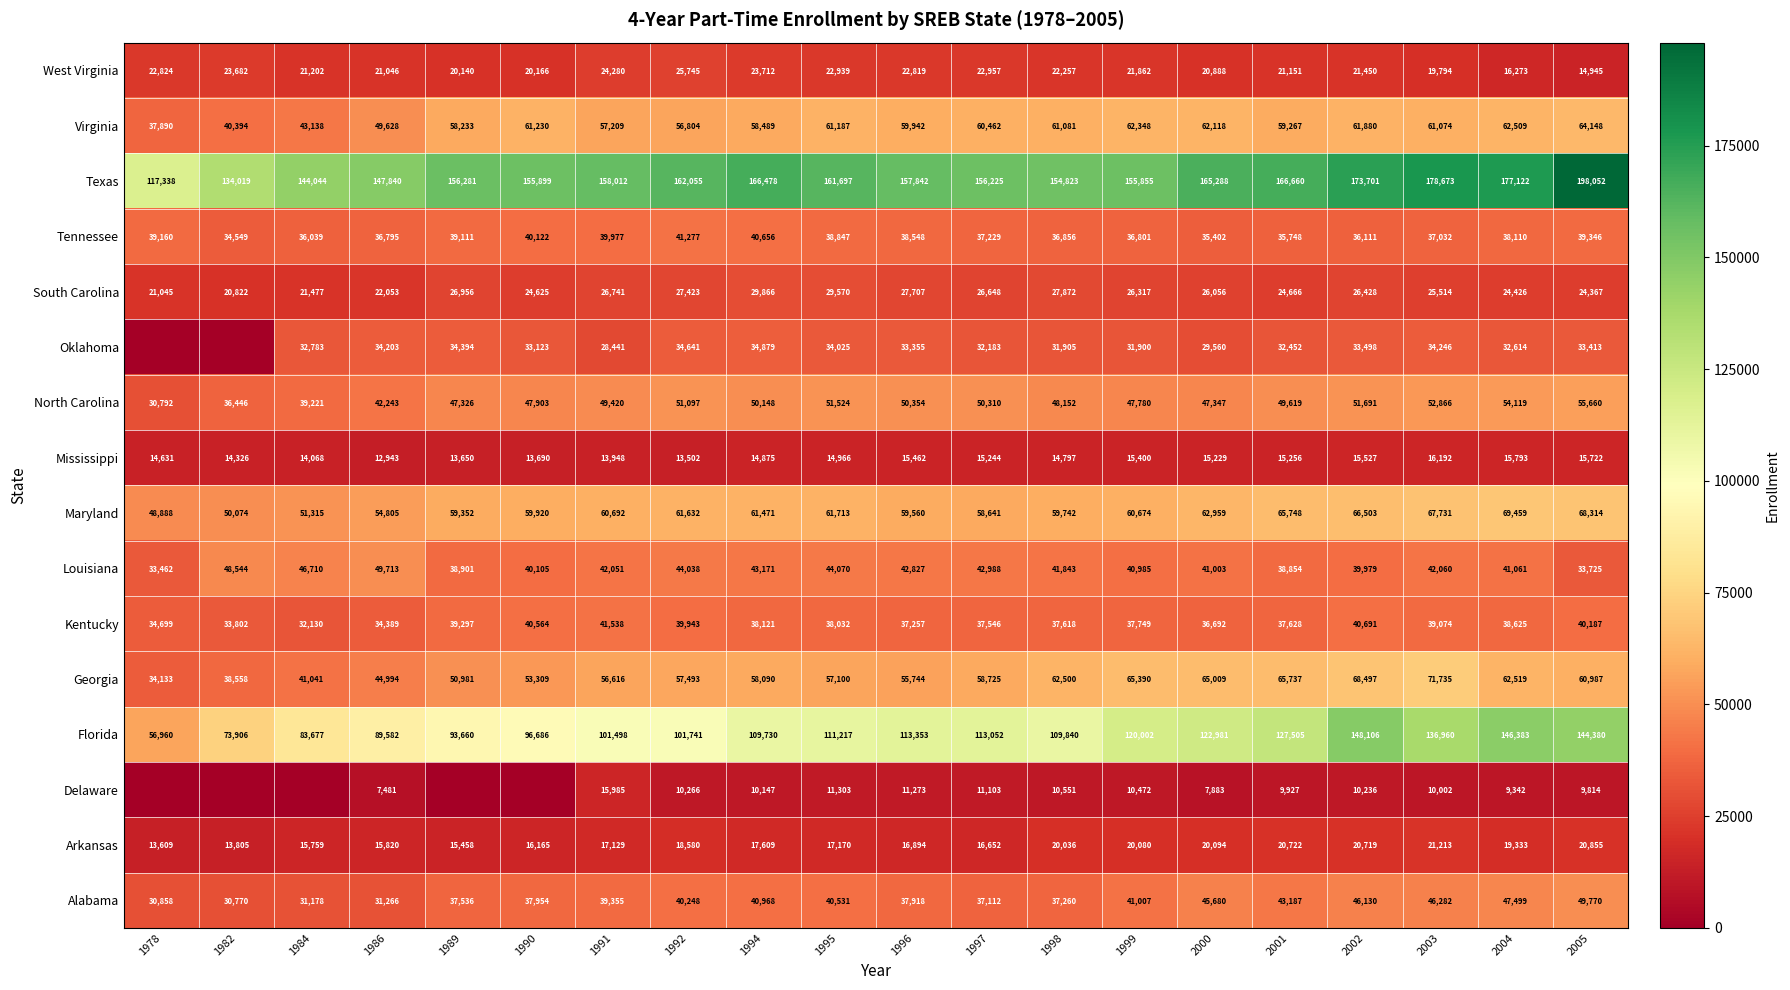

What is the total value across all series at 1999?

794622